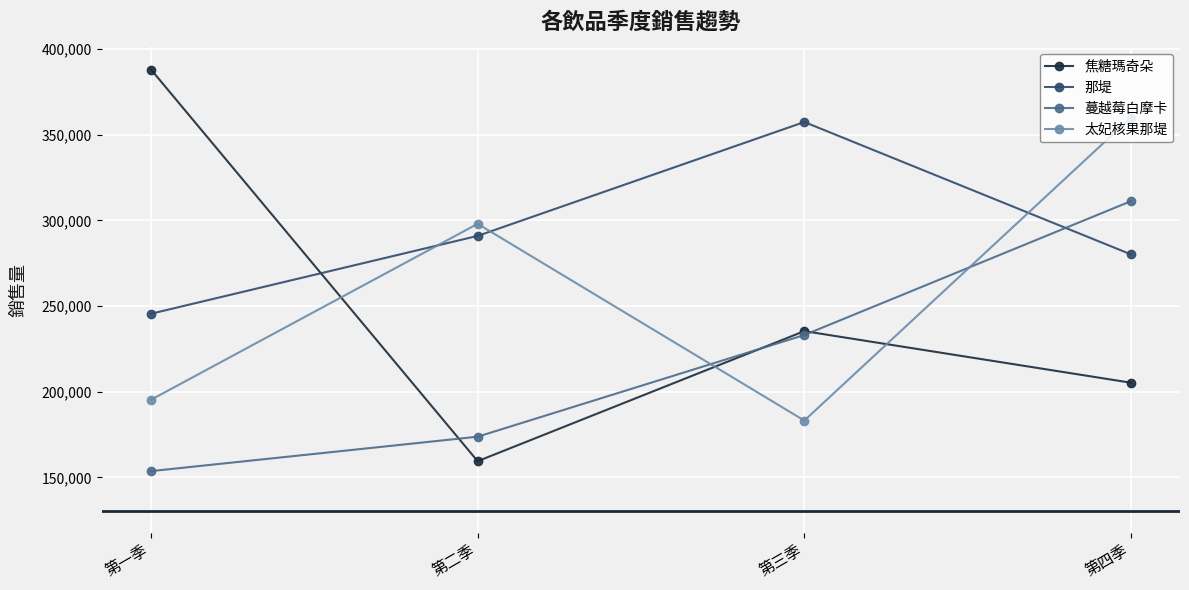

Which series has the largest range (max minus min)?

焦糖瑪奇朵